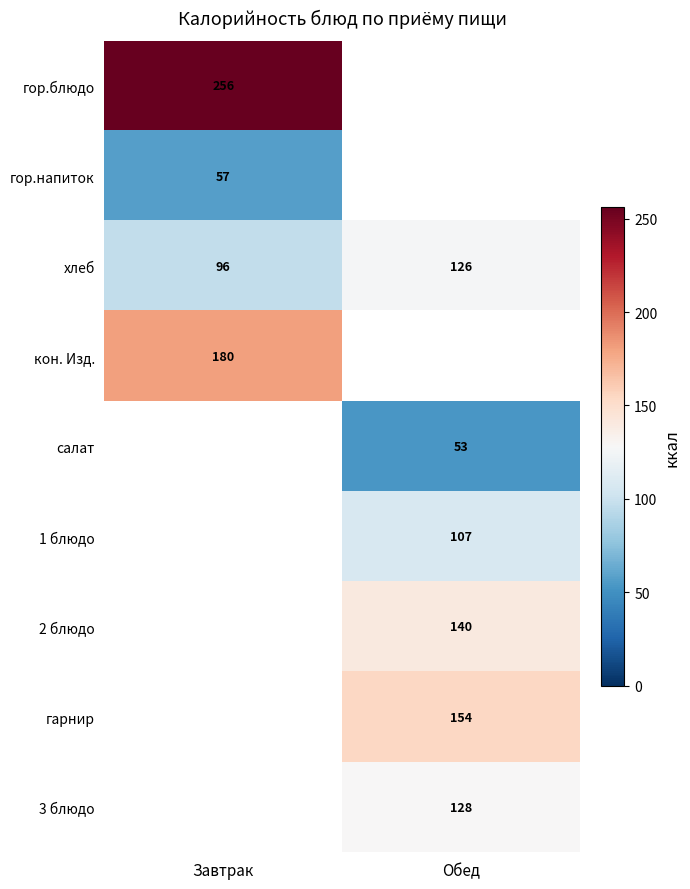

Is the value of гарнир at Обед greater than the value of хлеб at Обед?

Yes